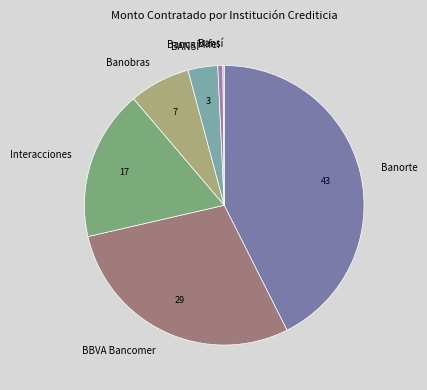

Combined, do Banobras and BANSÍ account for over 50%?

No